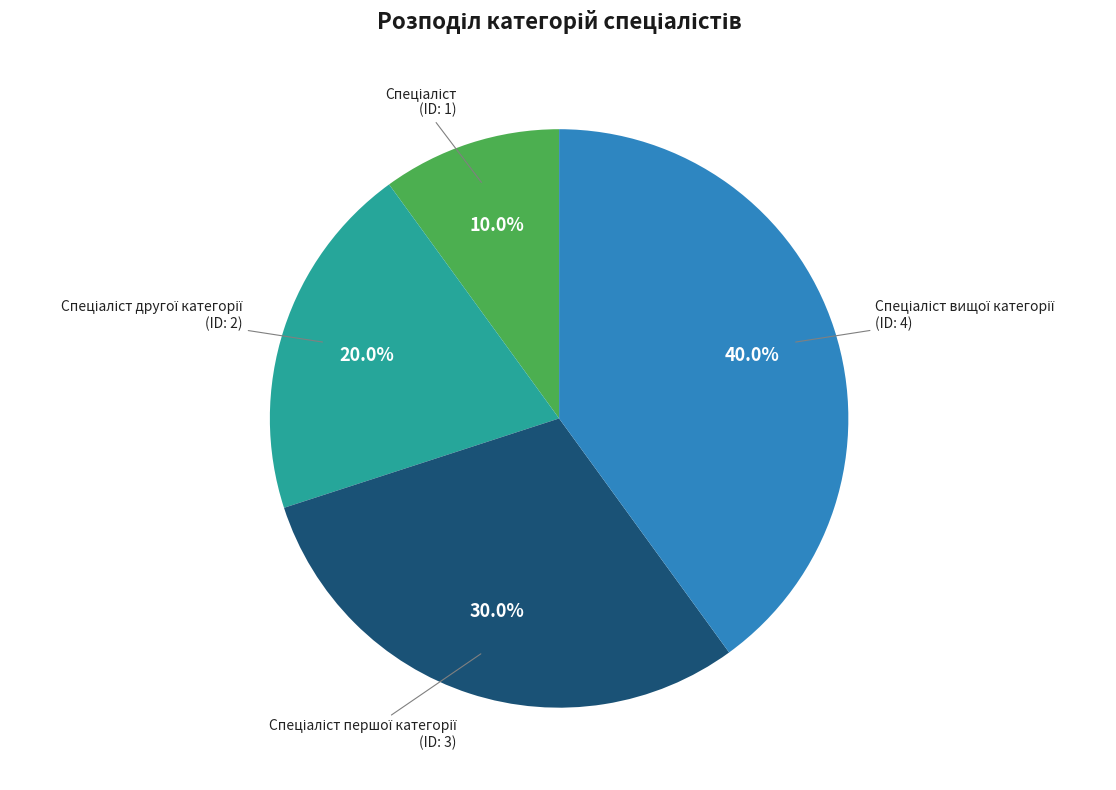

Is there any slice that represents more than half of the pie?

No